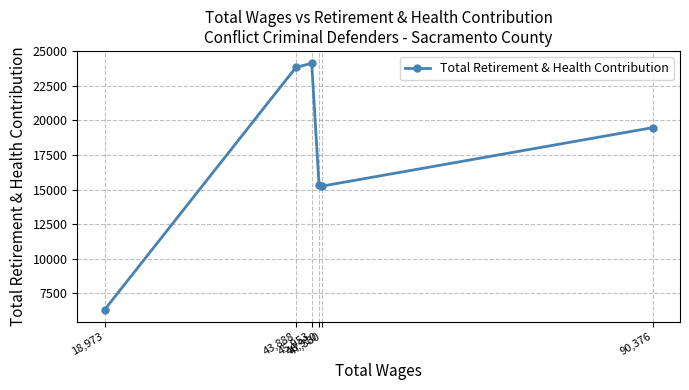

What is the difference between the values at 90,376 and 47,330?

4225